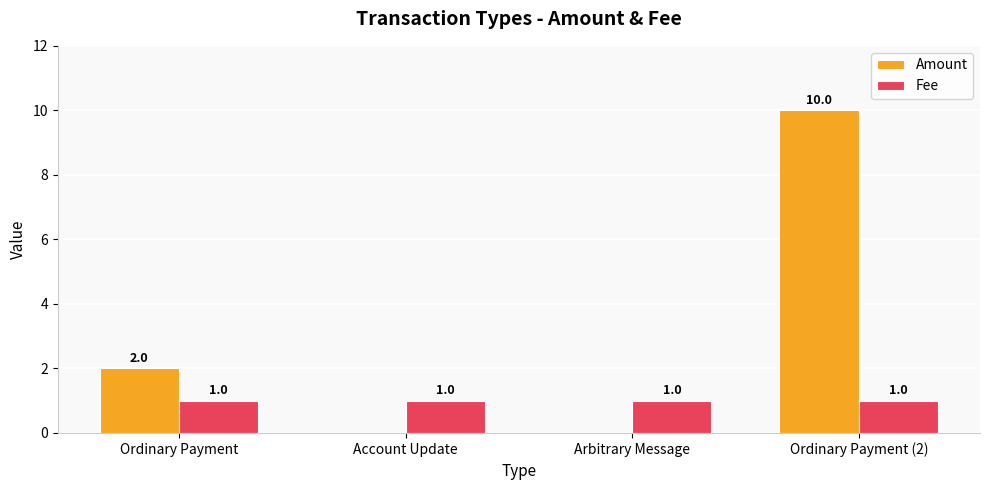

What is the maximum value for Amount?

10